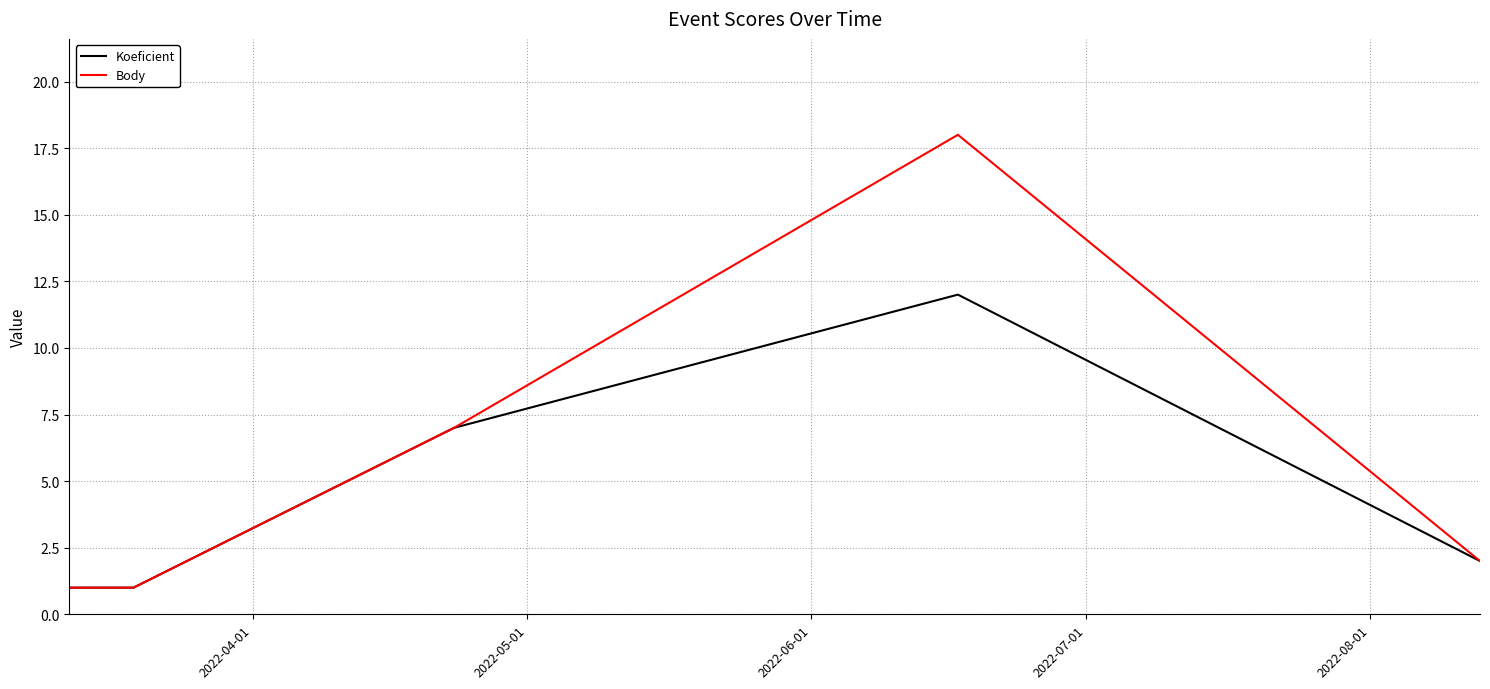

Which series has the largest range (max minus min)?

Body